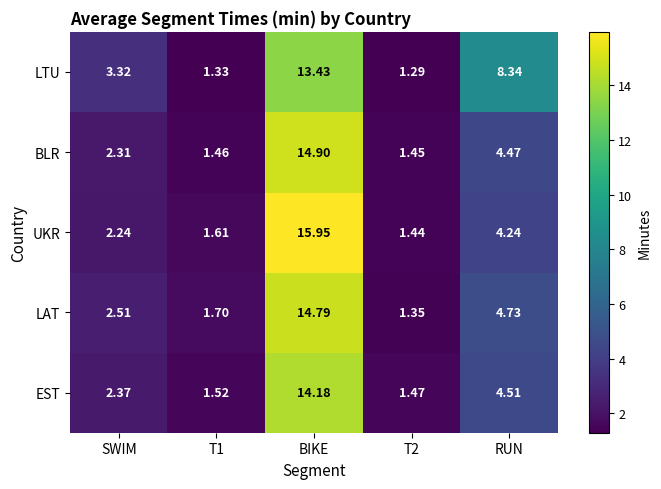

What is the spread (max minus min) of values at BIKE?

2.5